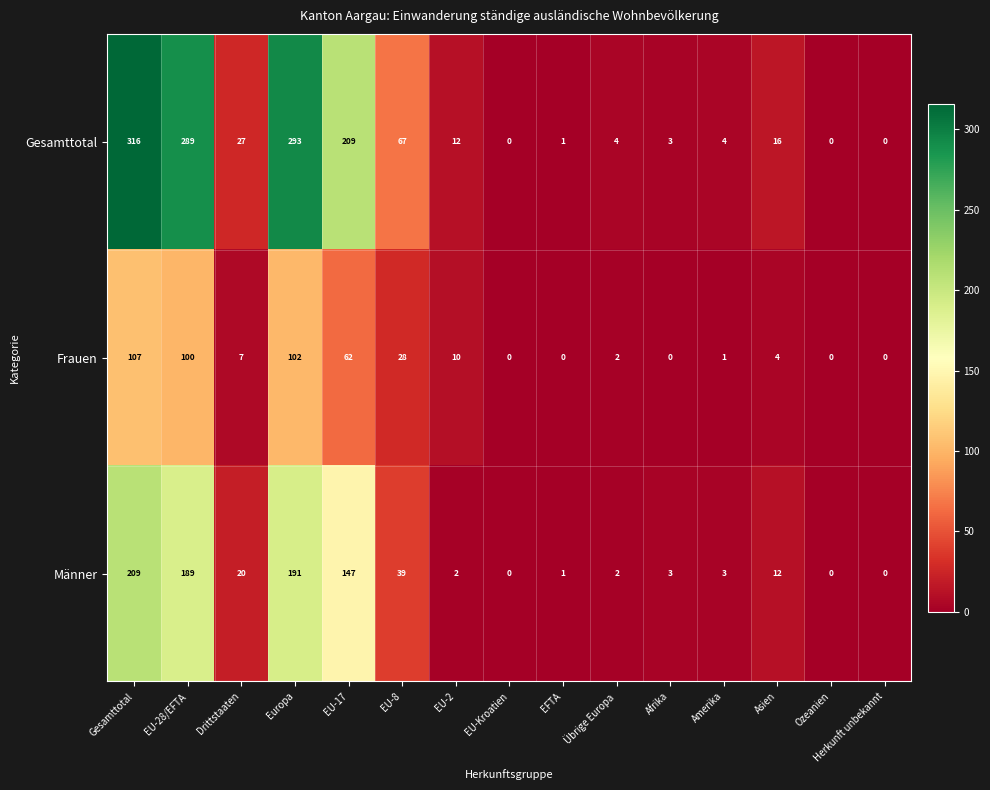

What is the maximum value shown in the chart?

316